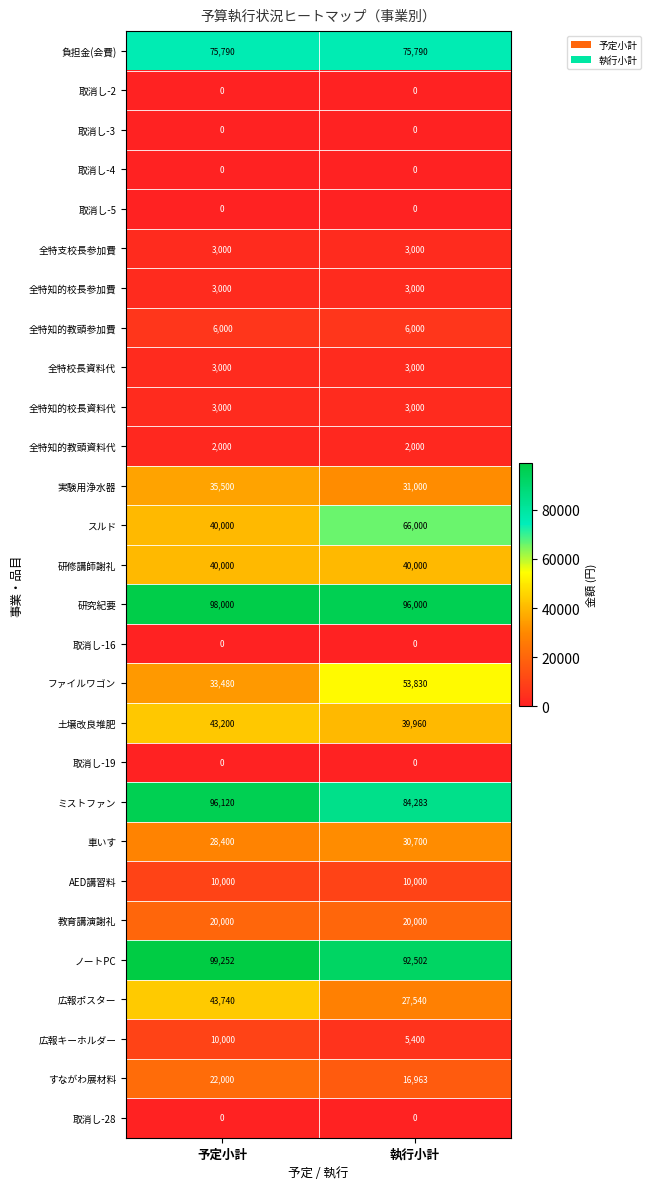

What is the average value of the 広報キーホルダー series?

7700